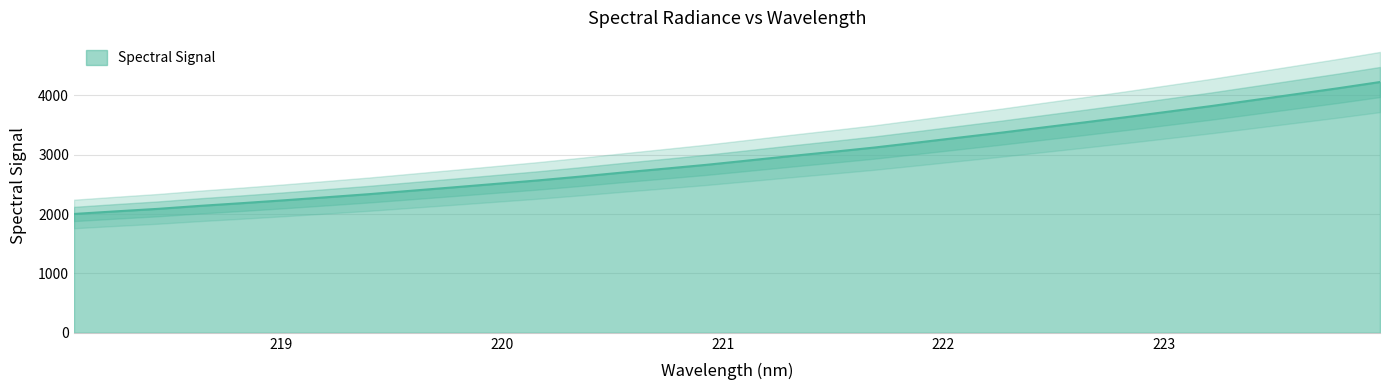

What is the ratio of the value at 223.5987 to the value at 221.3083?

1.4